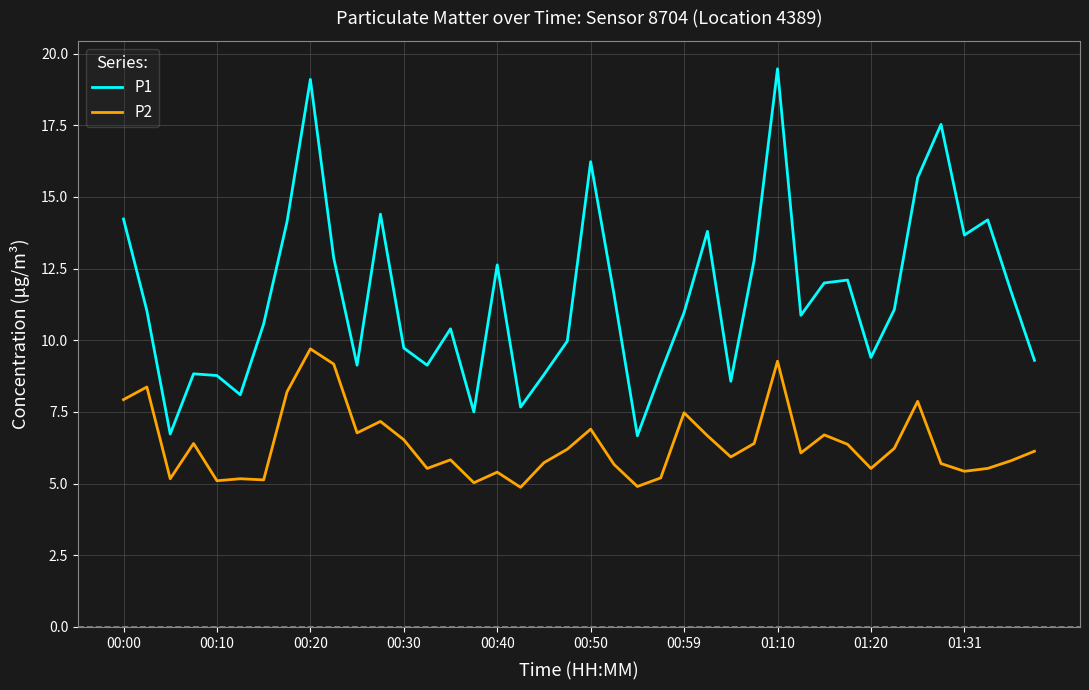

What is the maximum value for P1?

19.5